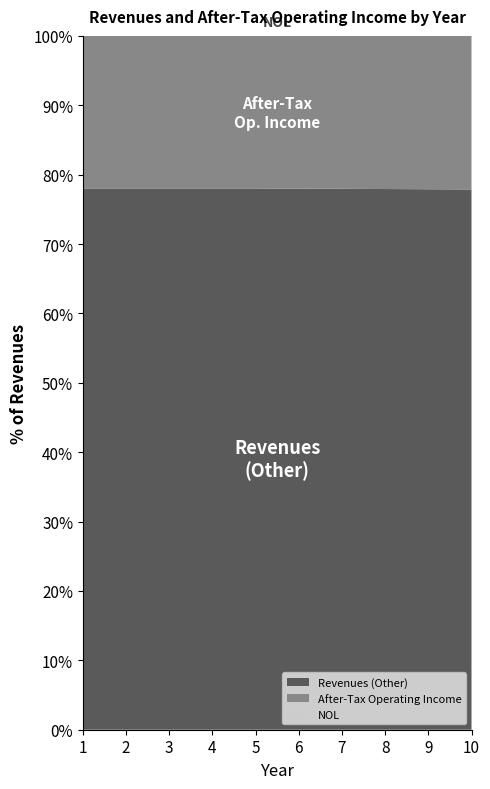

Reading right to left, what are all the values shown in this chart?

Revenues: 9265.2	9113.0	8853.1	8496.1	8055.6	7547.4	6988.3	6470.6	5991.3	5547.5
After-Tax Operating Income: 2050.3	2014.0	1953.9	1872.6	1773.1	1659.1	1536.2	1422.4	1317.0	1219.5
NOL: 0.0	0.0	0.0	0.0	0.0	0.0	0.0	0.0	0.0	0.0